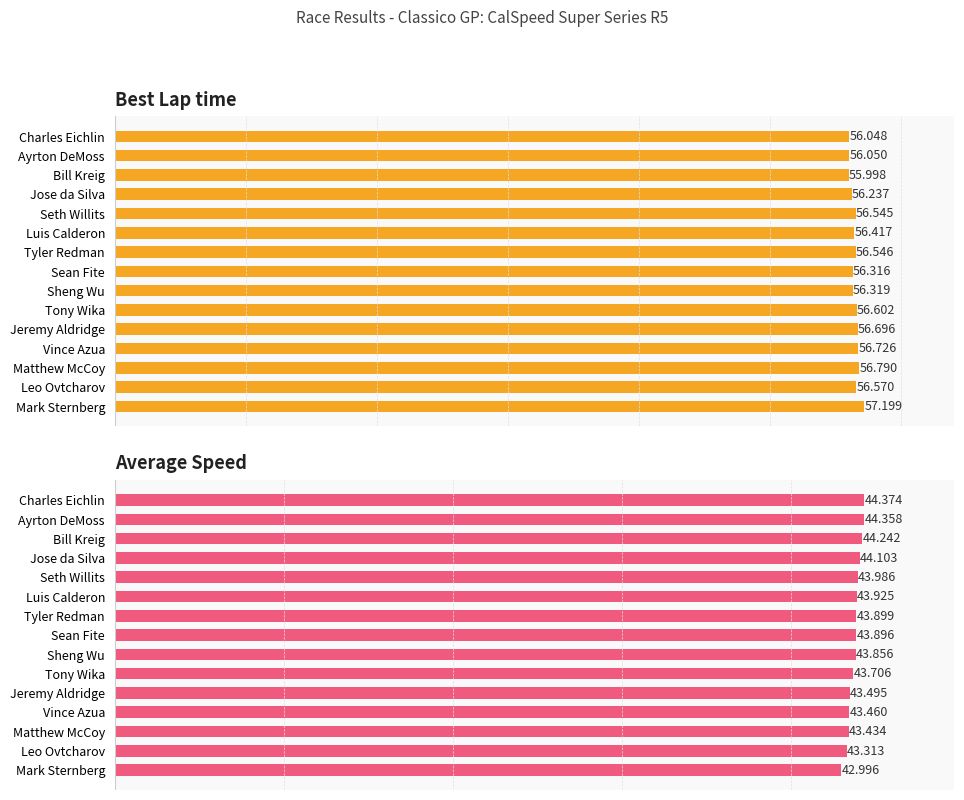

What is the value of the Best Lap time bar at the 1st from the left?

56.0